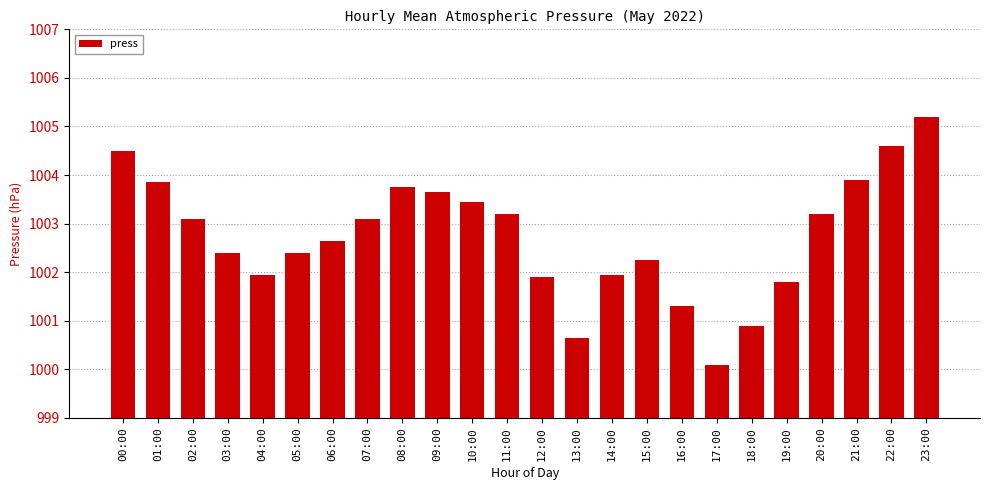

How many data points are less than 1003?

12